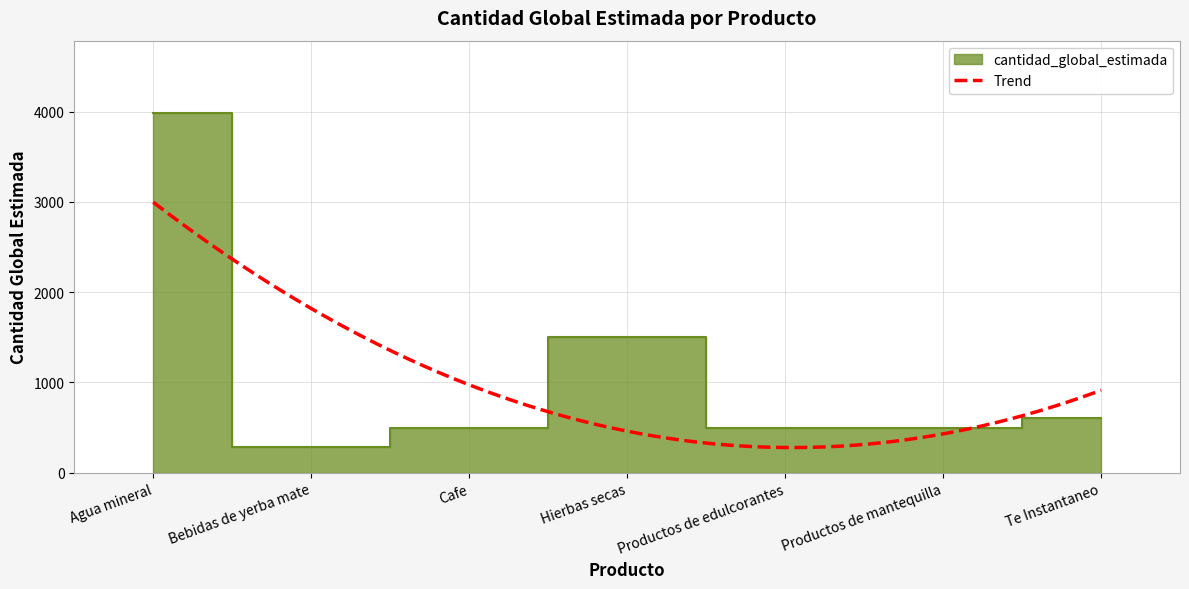

List the labels in order of value, largest first.

Agua mineral, Hierbas secas, Te Instantaneo, Cafe, Productos de edulcorantes, Productos de mantequilla, Bebidas de yerba mate